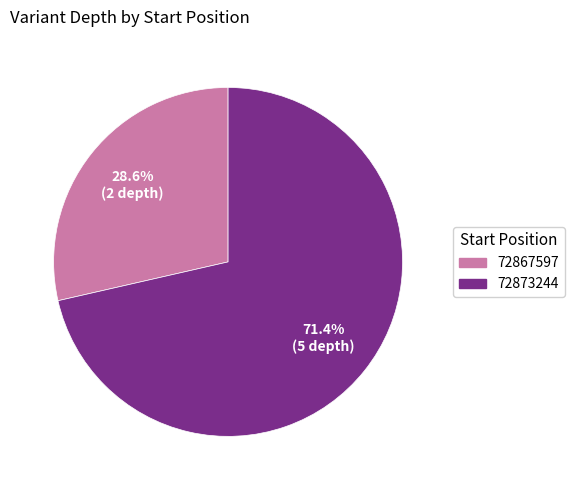

How many segments does this pie chart have?

2